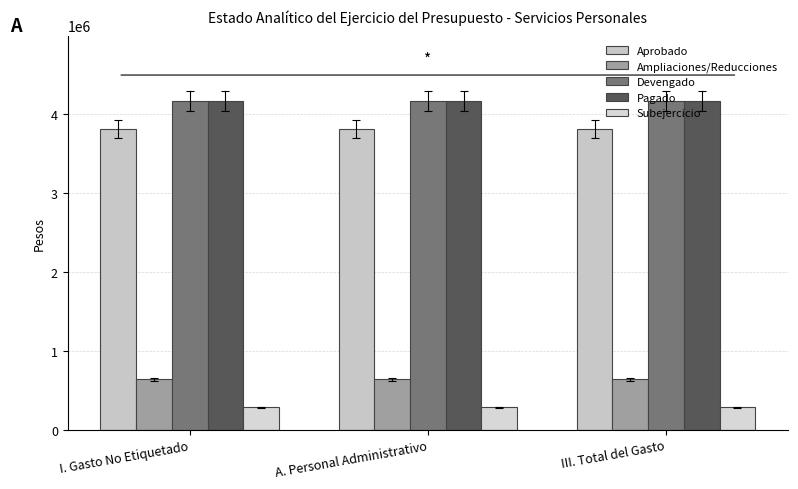

Which series has the largest range (max minus min)?

Aprobado